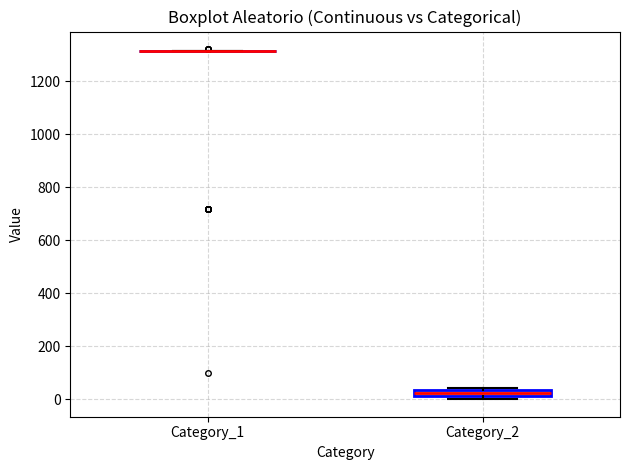

Comparing the boxes themselves (not the whiskers), which one is the tallest?

Category_2